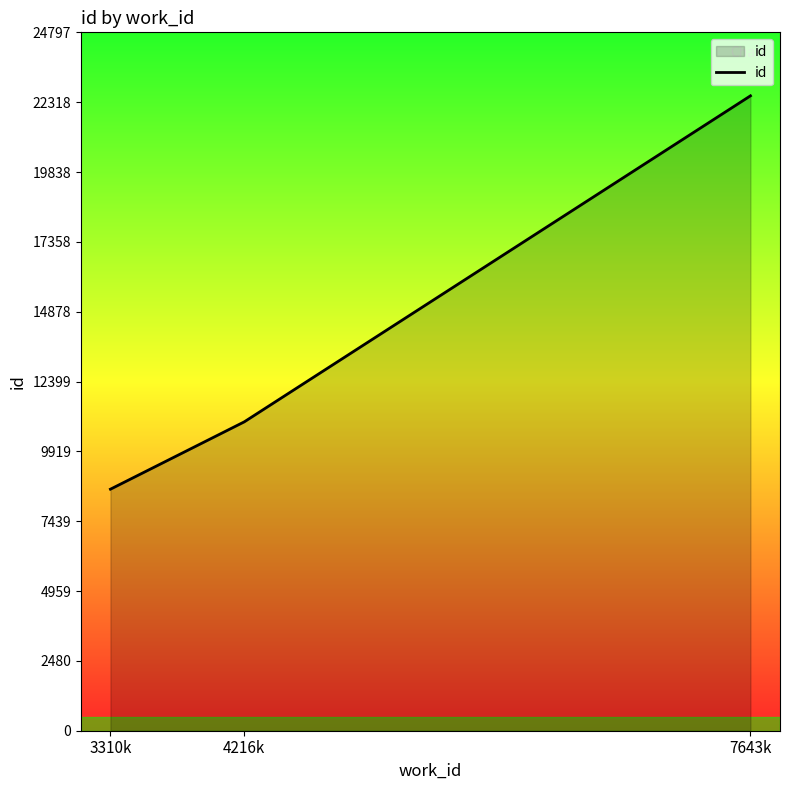

What is the change in value from 3310k to 4216k?

+2391